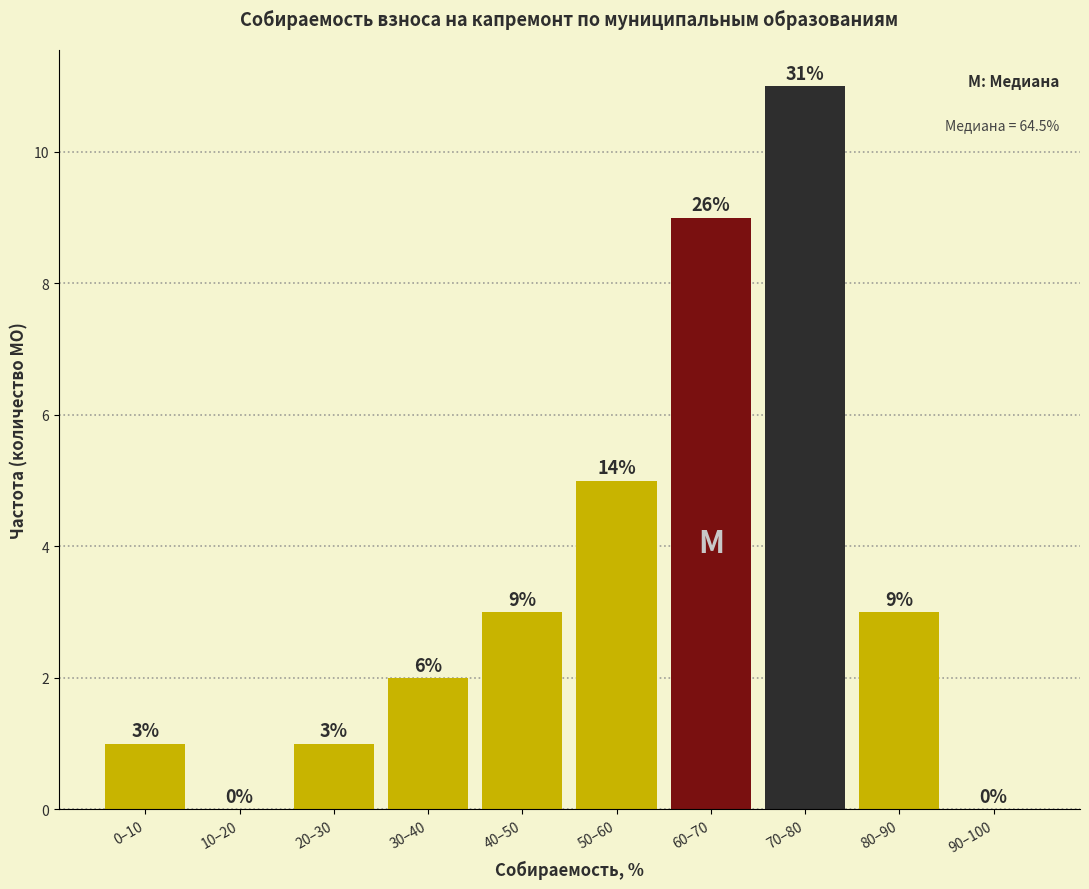

Reading left to right, transcribe all the data shown in this chart.

0–10=1	10–20=0	20–30=1	30–40=2	40–50=3	50–60=5	60–70=9	70–80=11	80–90=3	90–100=0